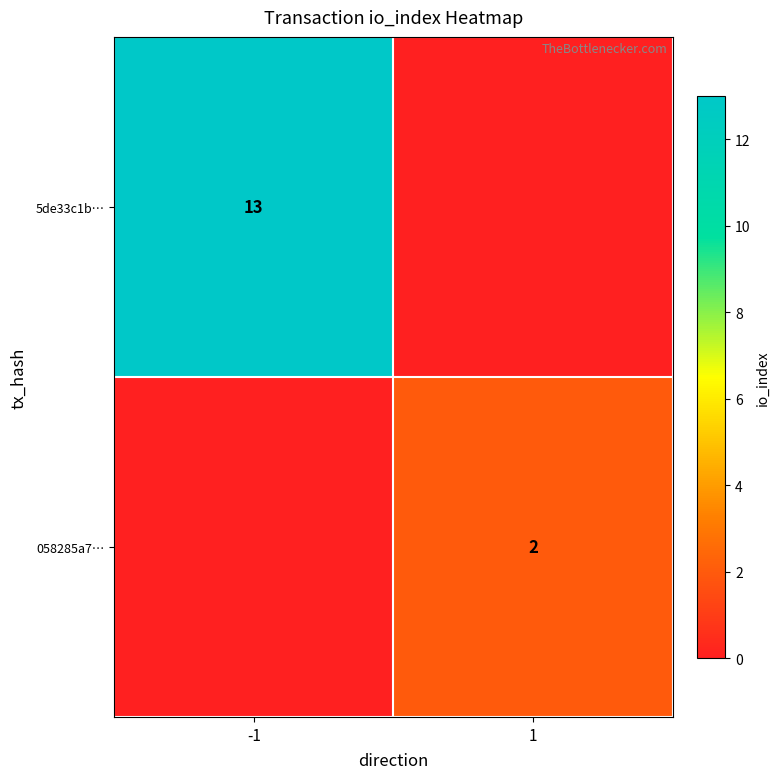

The 058285a7… series shows 3 at 1. True or false?

False